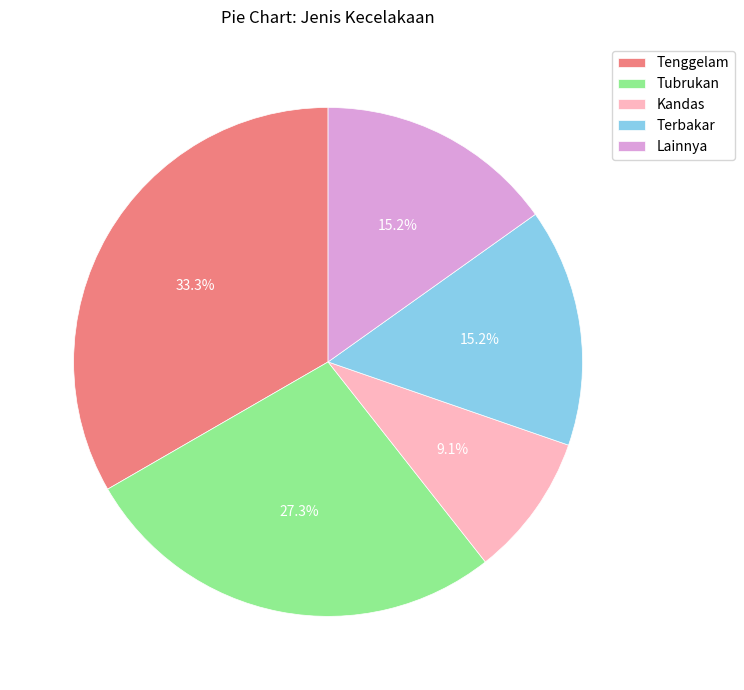

What is the smallest slice in the pie chart?

Kandas